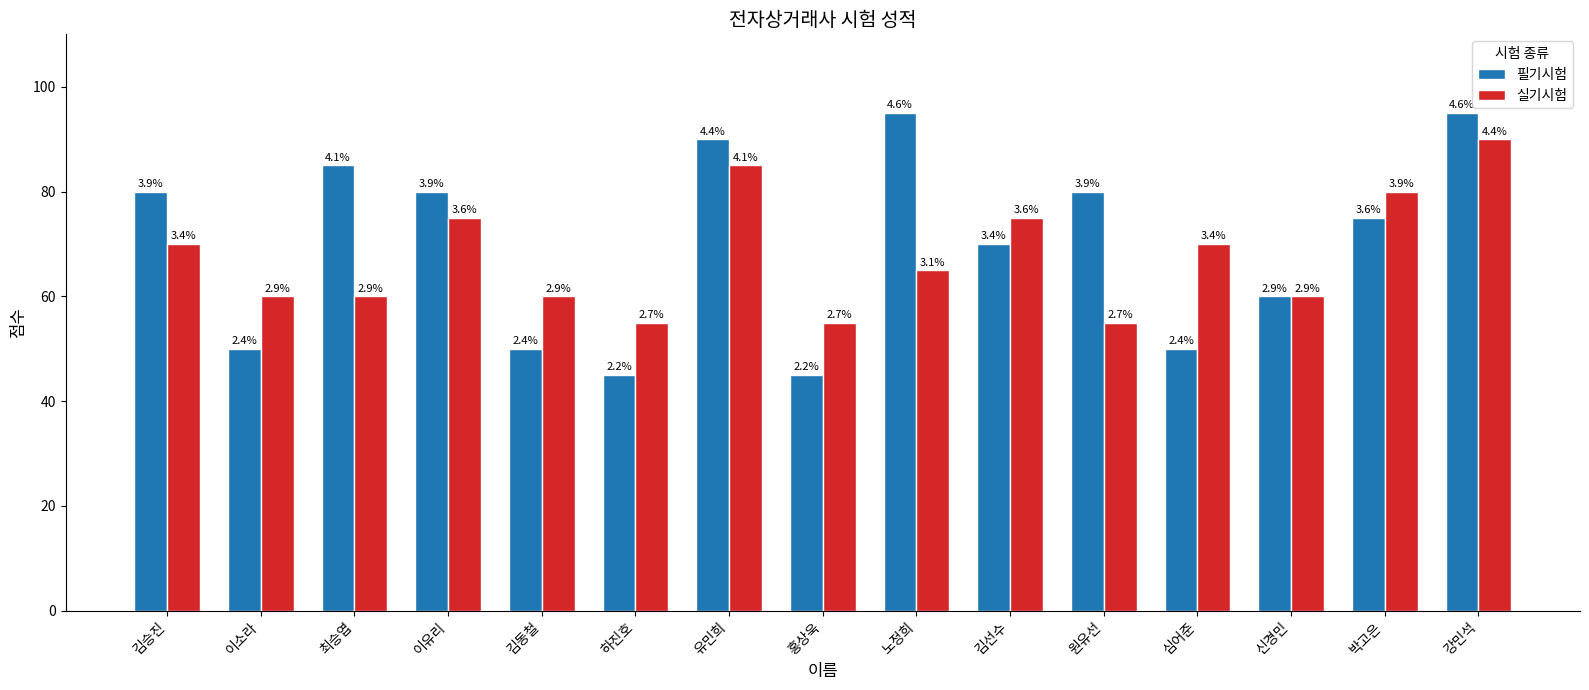

Which label corresponds to the largest value in the chart?

노정희